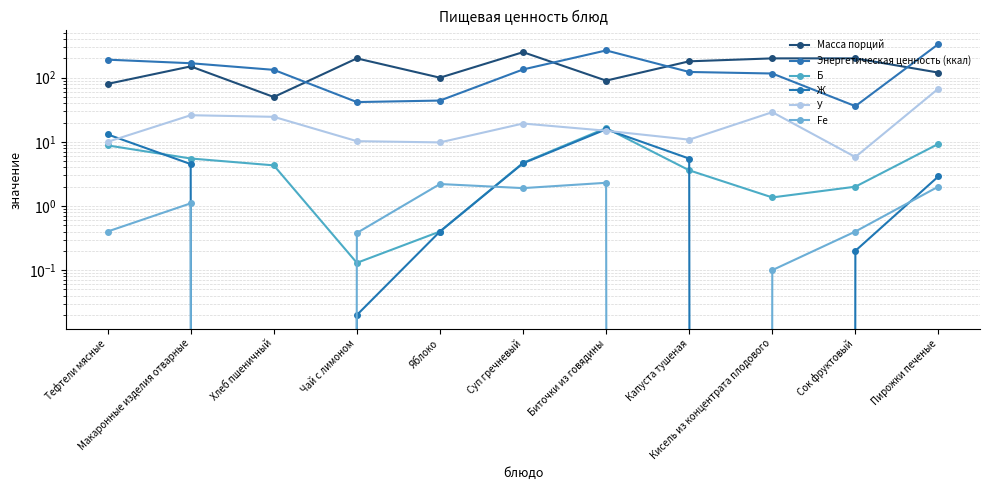

What is the difference between the maximum and minimum values in the Ж series?

15.7